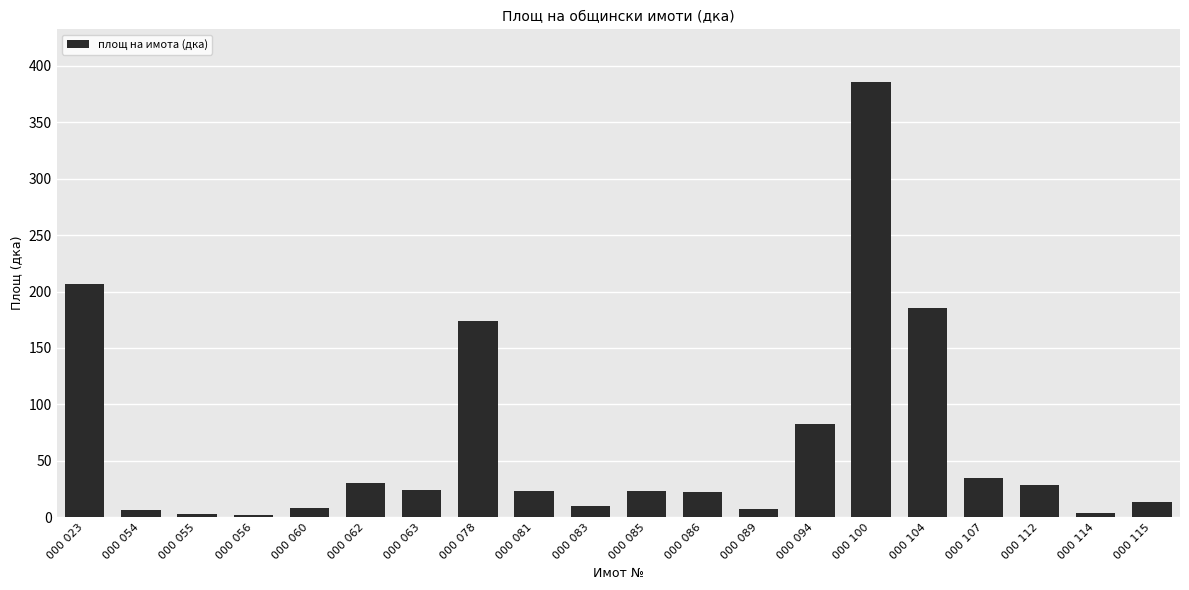

What is the value of the 11th bar from the left?

23.5